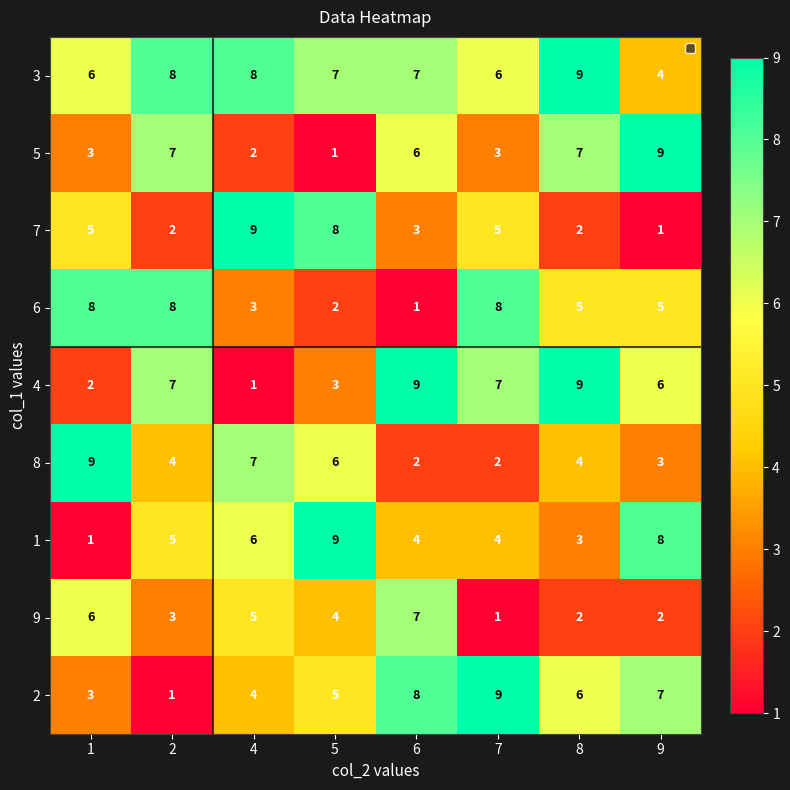

Which category has the lowest value in the 3 series?

9